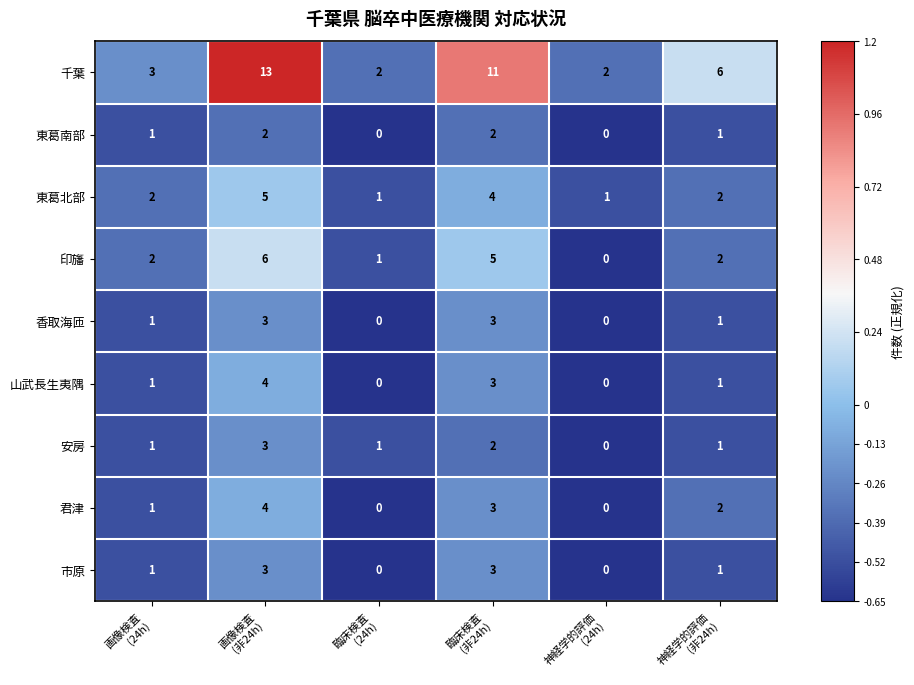

What is the sum of all 市原 values?

8